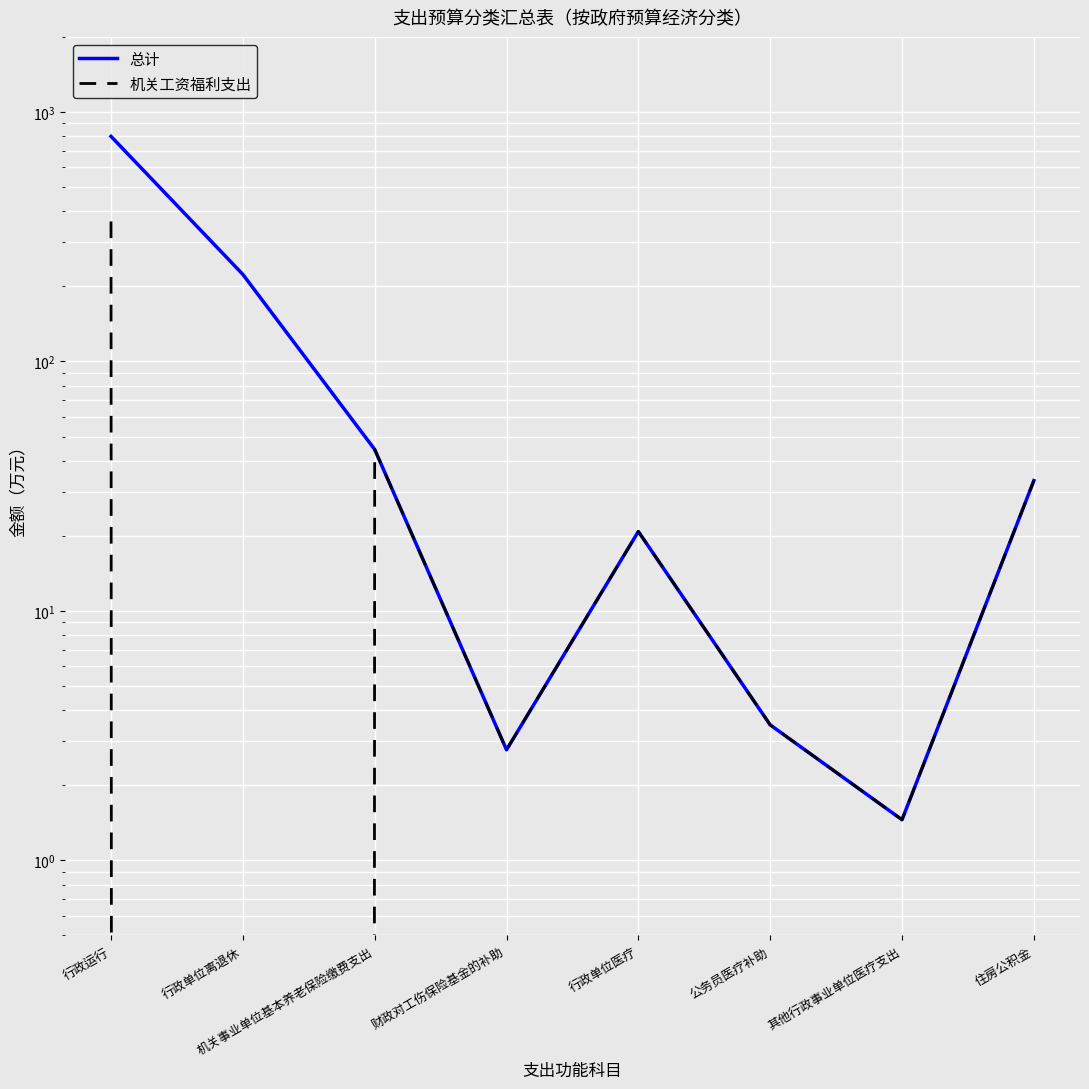

At which category does 总计 reach its first local valley?

财政对工伤保险基金的补助